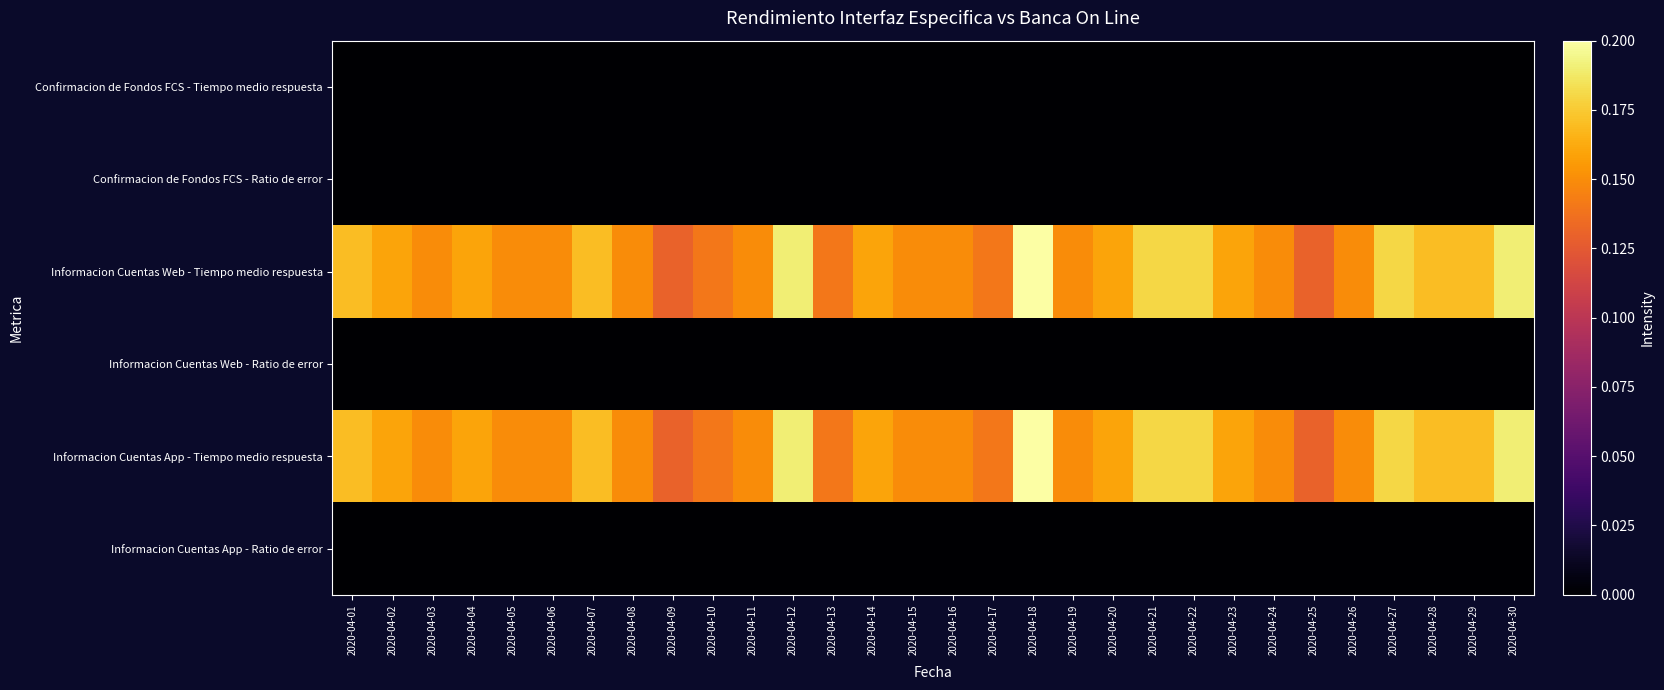

Which series changed the most between 2020-04-15 and 2020-04-27?

Informacion Cuentas Web - Tiempo medio respuesta